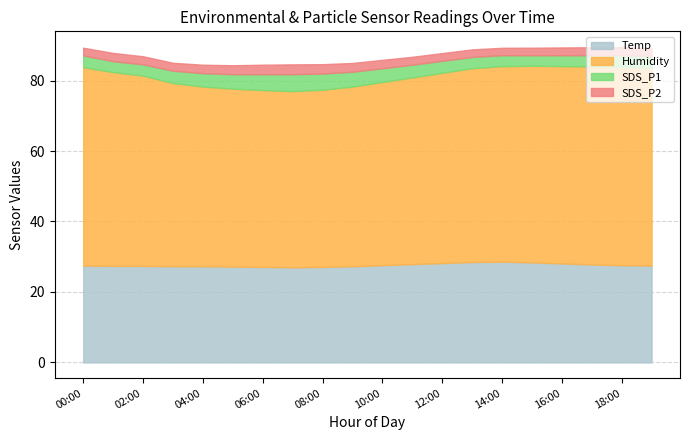

Reading right to left, what are all the values shown in this chart?

Temp: 19:00=27.5	18:00=27.6	17:00=27.8	16:00=28.1	15:00=28.4	14:00=28.6	13:00=28.5	12:00=28.2	11:00=27.9	10:00=27.6	09:00=27.3	08:00=27.1	07:00=27.0	06:00=27.1	05:00=27.2	04:00=27.3	03:00=27.3	02:00=27.4	01:00=27.4	00:00=27.5
Humidity: 19:00=56.1	18:00=56.3	17:00=56.2	16:00=56.0	15:00=55.8	14:00=55.5	13:00=55.0	12:00=54.0	11:00=53.0	10:00=52.0	09:00=51.0	08:00=50.3	07:00=50.0	06:00=50.2	05:00=50.5	04:00=51.0	03:00=52.0	02:00=54.0	01:00=55.0	00:00=56.3
SDS_P1: 19:00=3.3	18:00=3.3	17:00=3.2	16:00=3.1	15:00=3.0	14:00=3.1	13:00=3.2	12:00=3.4	11:00=3.6	10:00=3.9	09:00=4.2	08:00=4.6	07:00=4.8	06:00=4.5	05:00=4.1	04:00=3.8	03:00=3.5	02:00=3.2	01:00=3.1	00:00=3.3
SDS_P2: 19:00=2.2	18:00=2.3	17:00=2.2	16:00=2.2	15:00=2.1	14:00=2.1	13:00=2.1	12:00=2.2	11:00=2.2	10:00=2.4	09:00=2.5	08:00=2.6	07:00=2.8	06:00=2.7	05:00=2.5	04:00=2.4	03:00=2.2	02:00=2.3	01:00=2.4	00:00=2.2